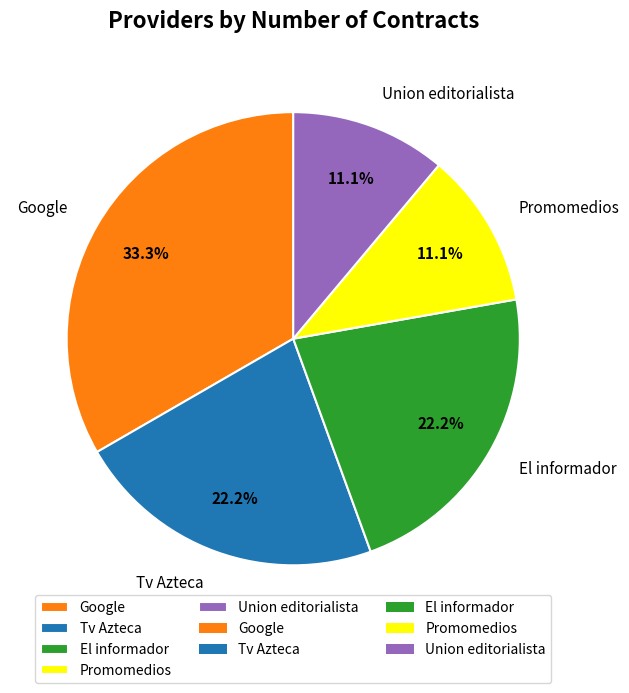

Is there any slice that represents more than half of the pie?

No